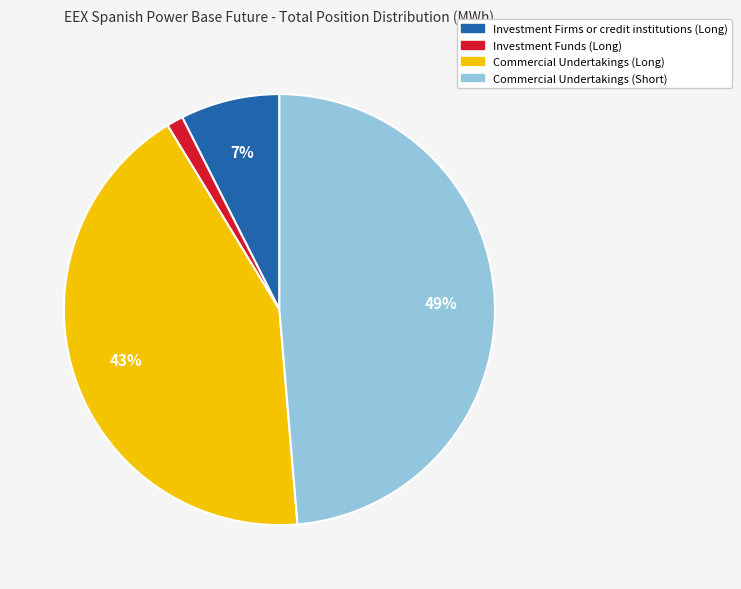

To the nearest percent, what is the average slice percentage?

25%